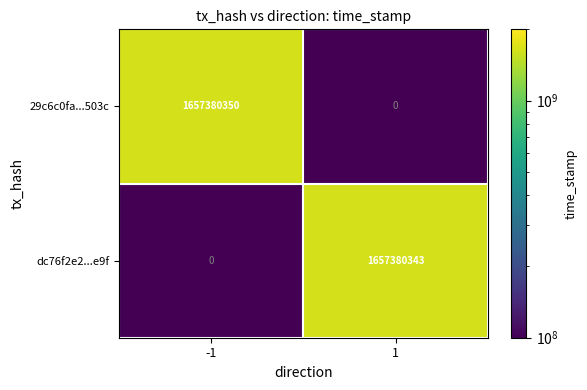

What is the greatest value displayed?

1657380350